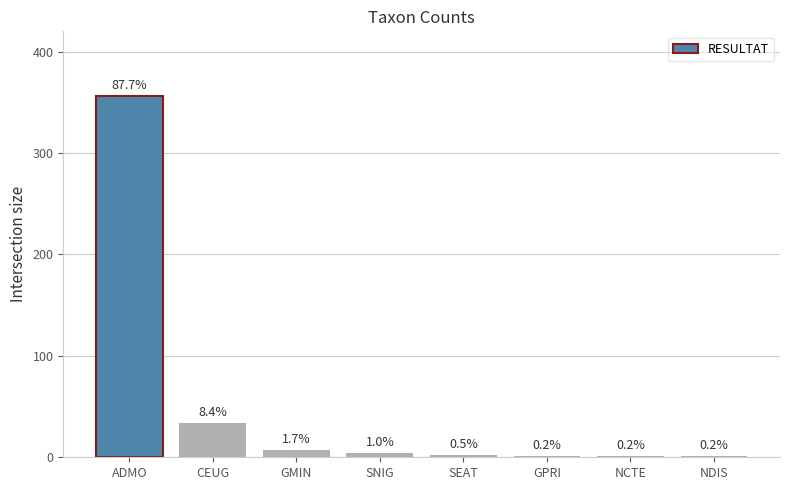

What is the minimum value shown in the chart?

1